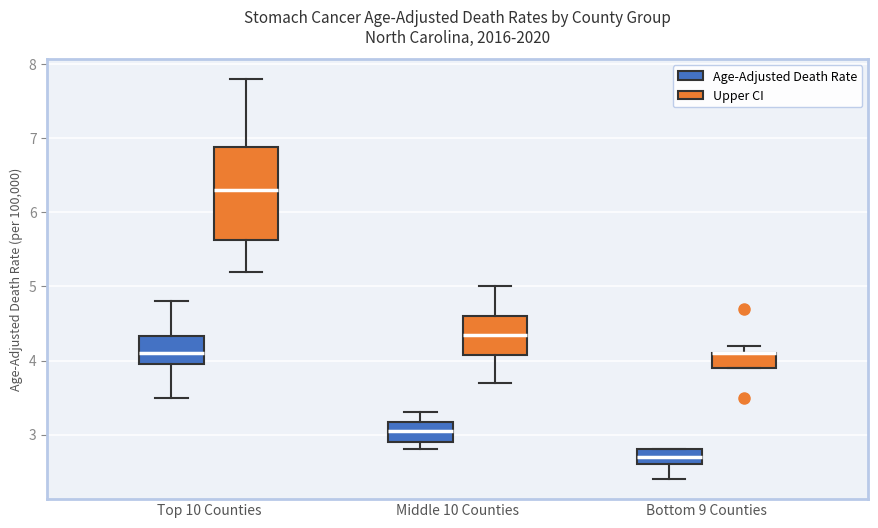

Reading left to right, read every box against the y-axis: the position of its median line, the range the box covers, and the ends of its whiskers. The values are not printed on the chart, so give them approximately, as read against the axis.

Top 10 Counties (Age-Adjusted Death Rate): median 4.1, box 4.0 to 4.3, whiskers 3.5 to 4.8
Top 10 Counties (Upper CI): median 6.3, box 5.6 to 6.9, whiskers 5.2 to 7.8
Middle 10 Counties (Age-Adjusted Death Rate): median 3.1, box 2.9 to 3.2, whiskers 2.8 to 3.3
Middle 10 Counties (Upper CI): median 4.4, box 4.1 to 4.6, whiskers 3.7 to 5.0
Bottom 9 Counties (Age-Adjusted Death Rate): median 2.7, box 2.6 to 2.8, whiskers 2.4 to 2.8
Bottom 9 Counties (Upper CI): median 4.1 (drawn on the box's upper edge), box 3.9 to 4.1, whiskers 3.9 to 4.2